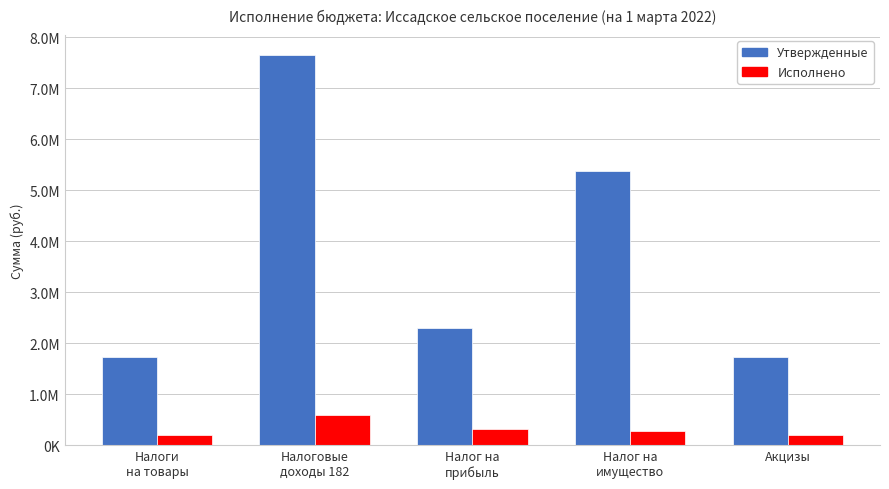

Between Налог на
имущество and Налог на
прибыль, which is larger?

Налог на
имущество